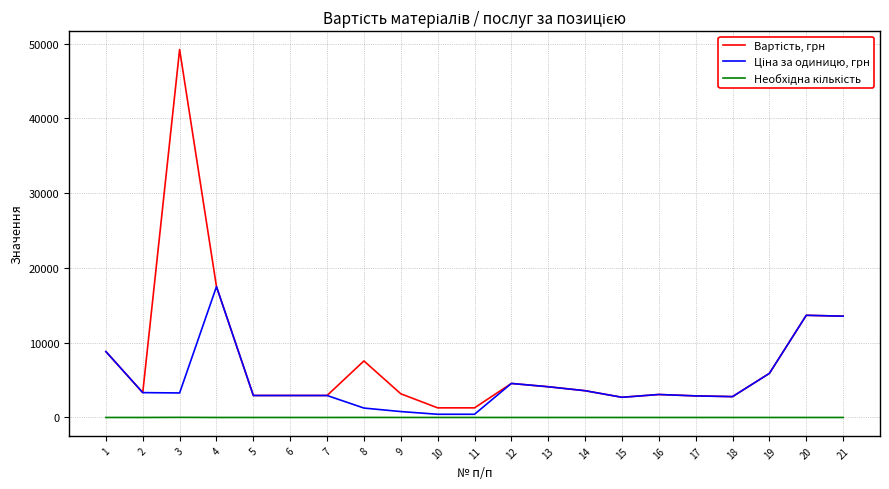

What is the maximum value shown in the chart?

49200